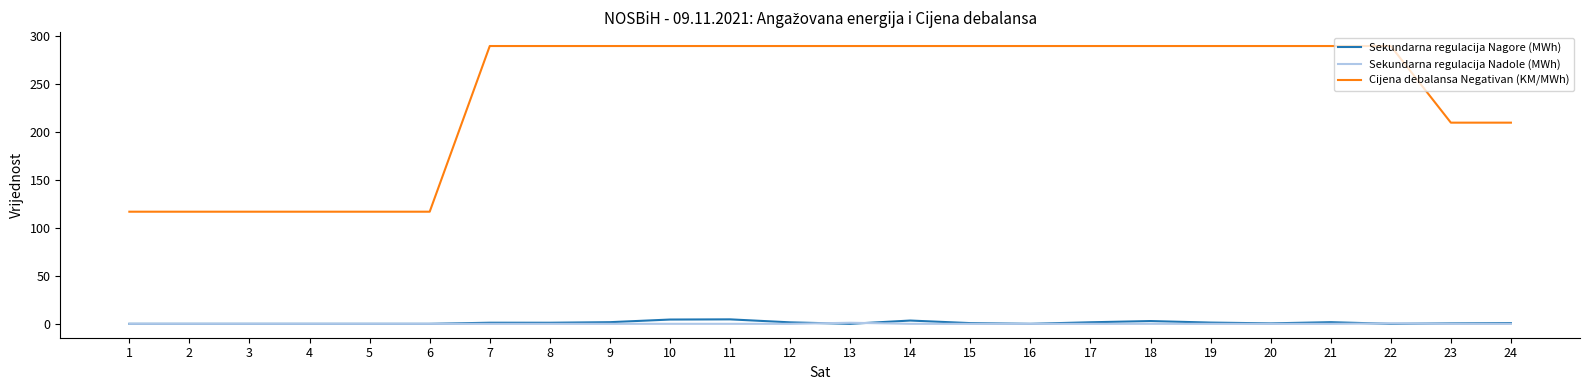

What is the sum of all Sekundarna regulacija Nagore (MWh) values?

28.1